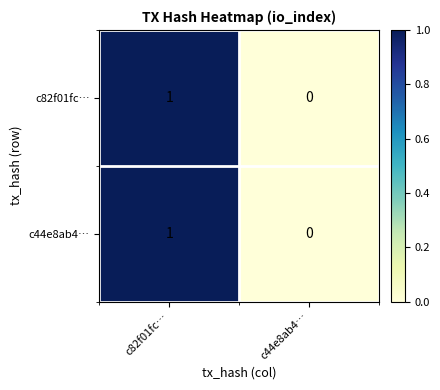

Rank the categories by c82f01fc… value from highest to lowest.

c82f01fc…, c44e8ab4…